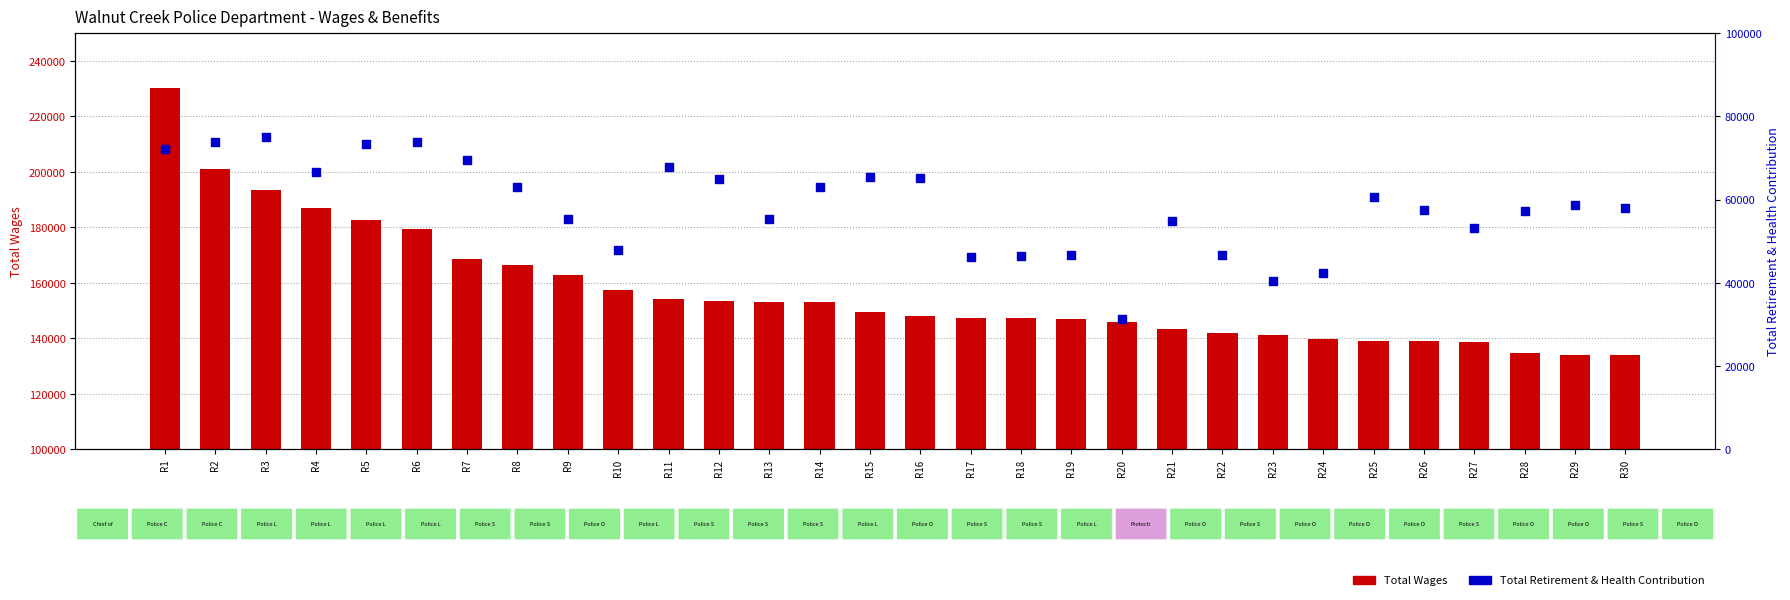

What is the total value across all series at R24?

182131